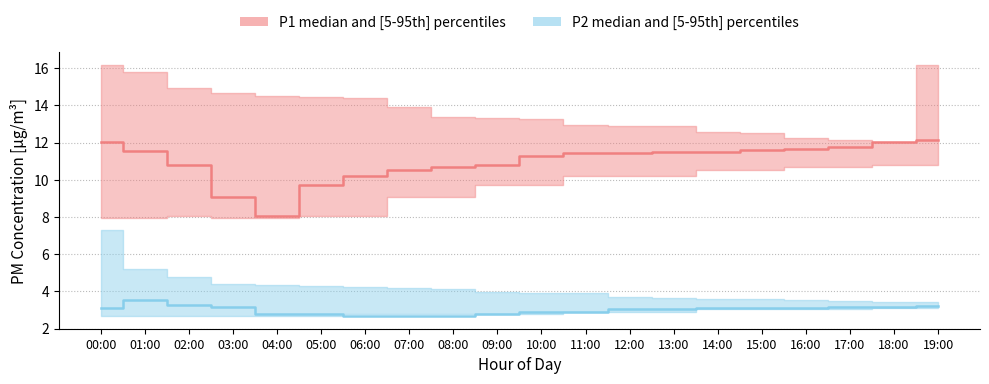

What is the label of the 2nd point from the right?

18:00